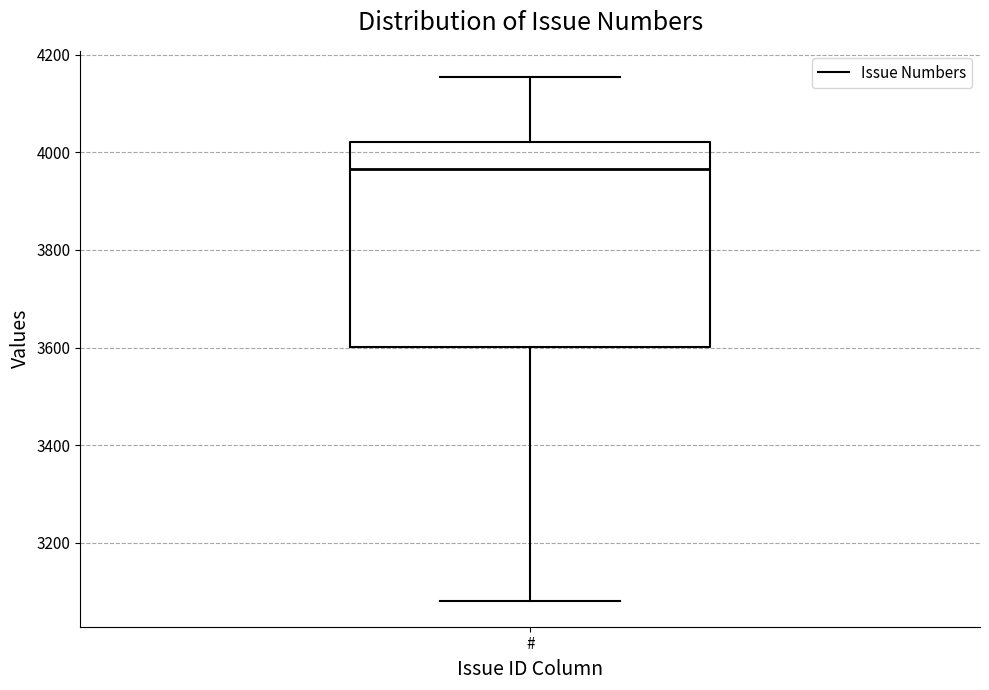

Read this box plot against the y-axis: the position of the median line, the range covered by the box, and the ends of both whiskers. The values are not printed on the chart, so give them approximately, as read against the axis.

median 3960, box 3600 to 4020, whiskers 3080 to 4160